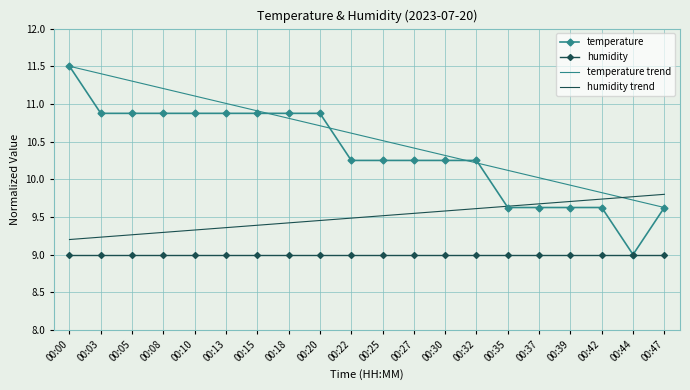

Does the chart display data point markers on the line(s)?

Yes